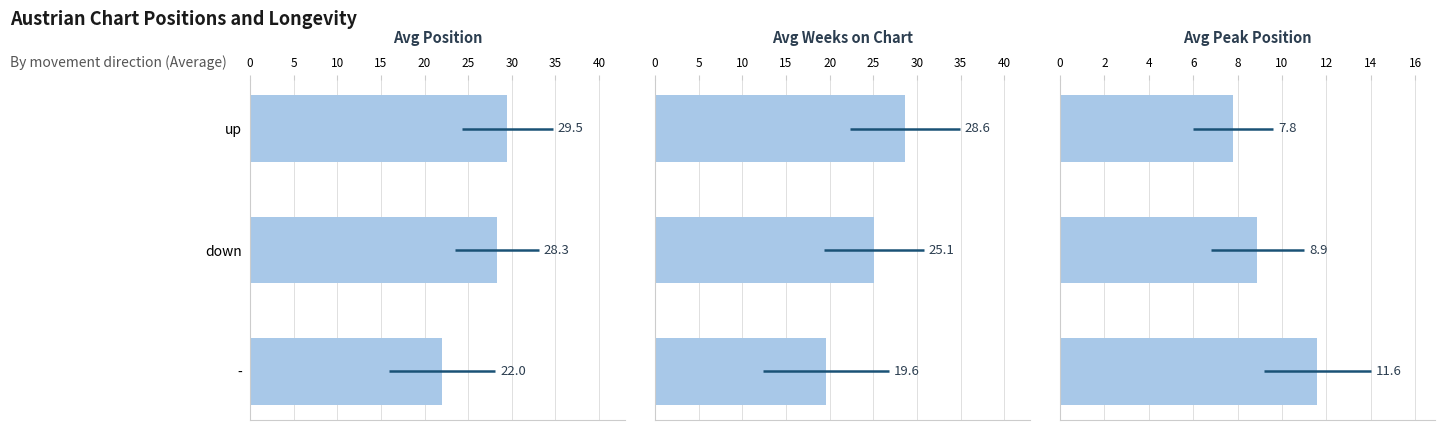

What is the value of the Avg Position bar at the 1st from the left?

29.5